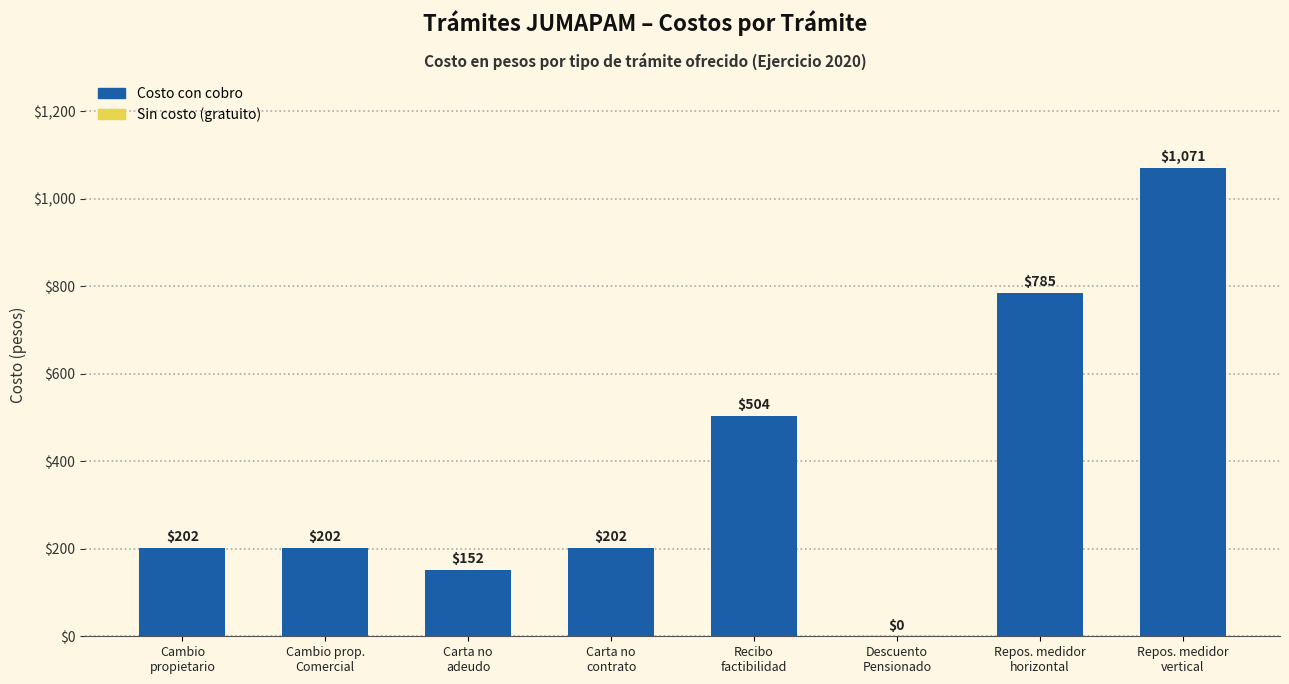

Count the number of data series in this chart.

1